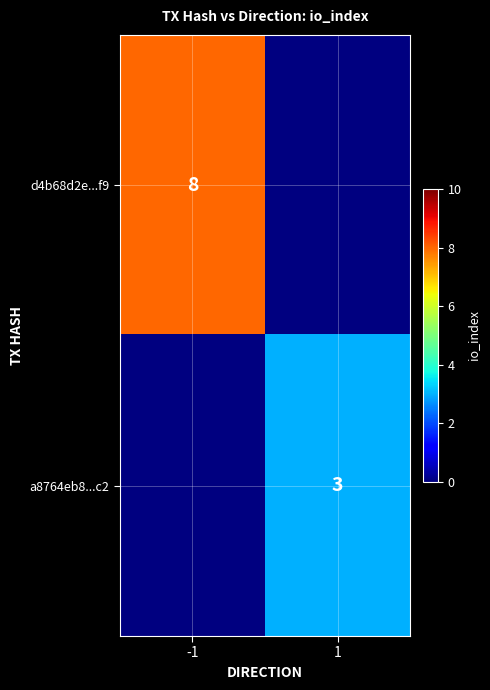

Between 1 and -1, which is larger?

-1